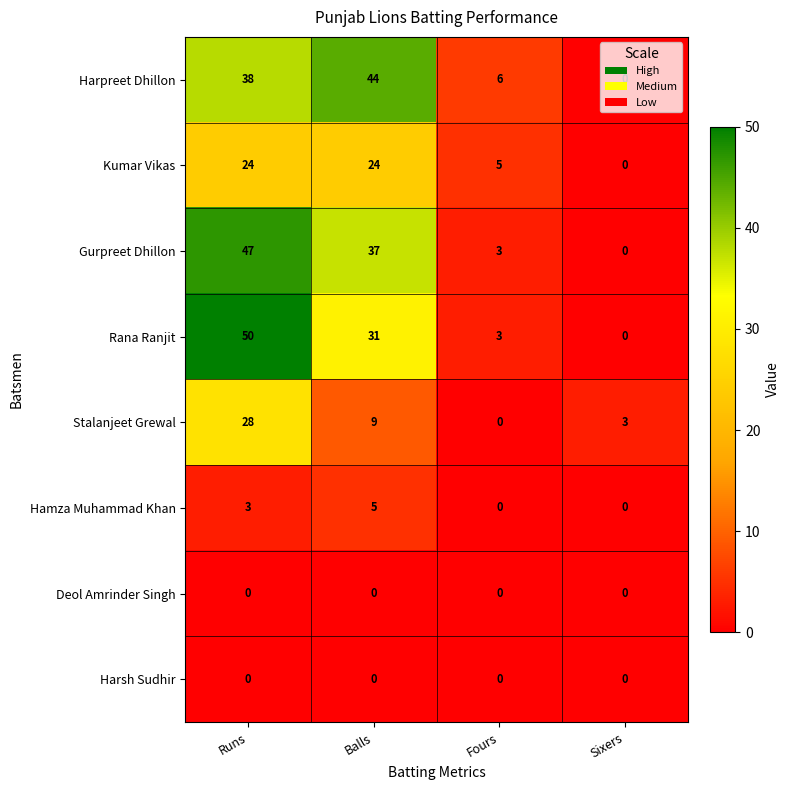

The value of Kumar Vikas at Runs is 35. True or false?

False